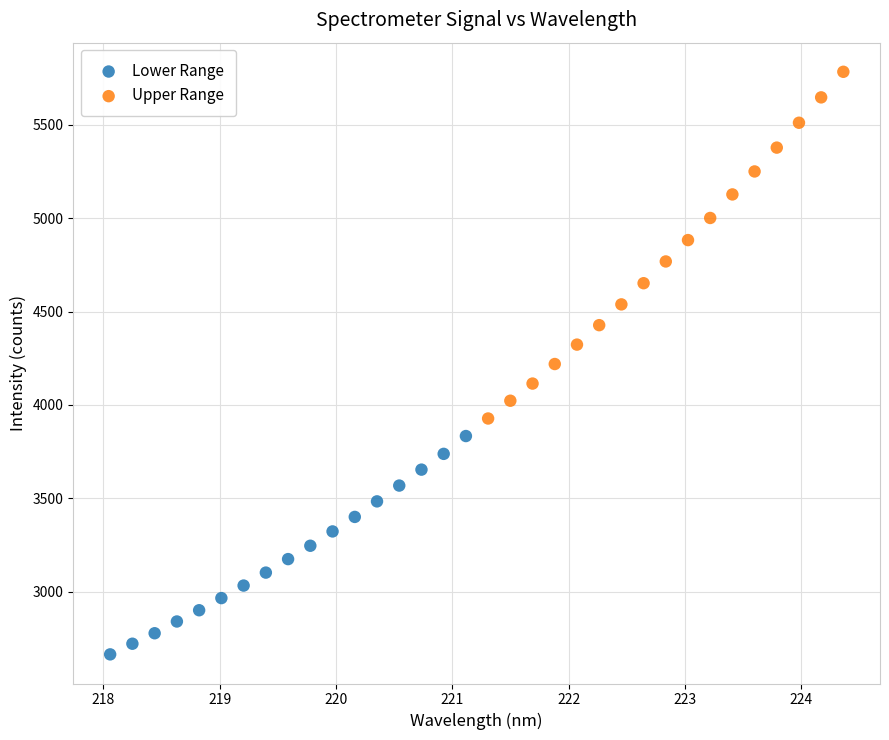

Which series reaches the maximum Y coordinate?

Upper Range